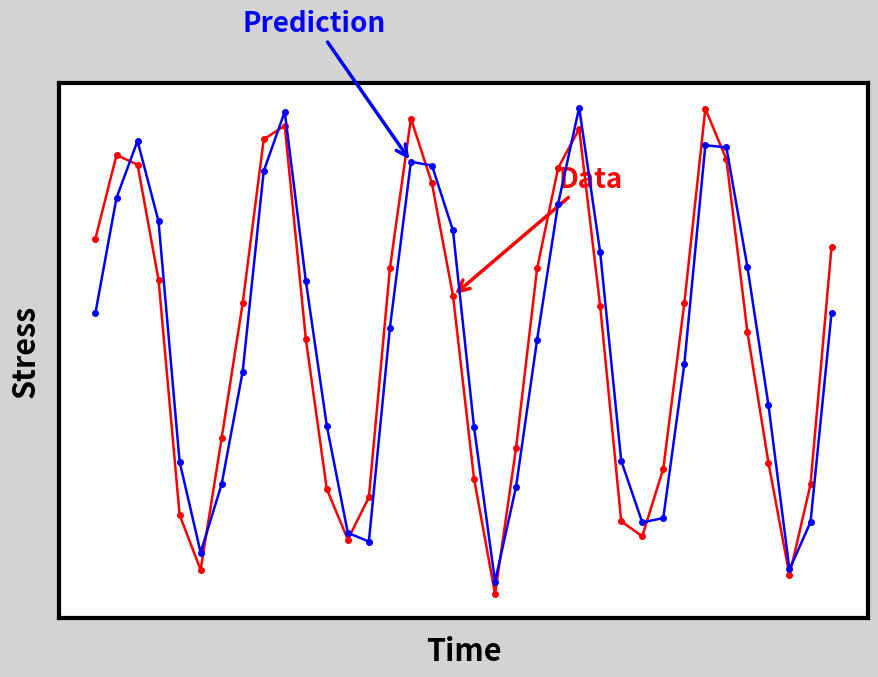

Does the chart have visible grid lines?

No